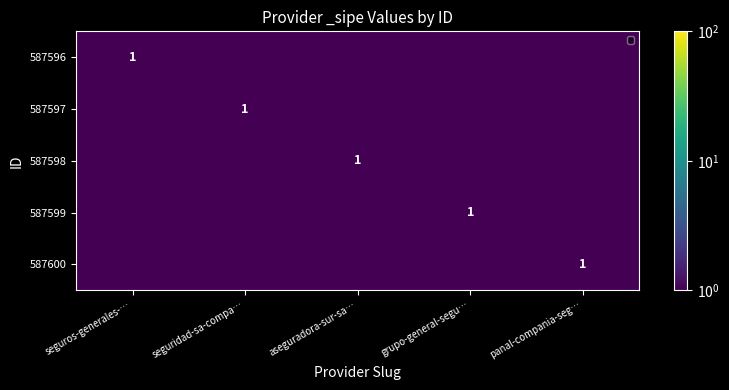

At how many categories does at least one series exceed 0?

5